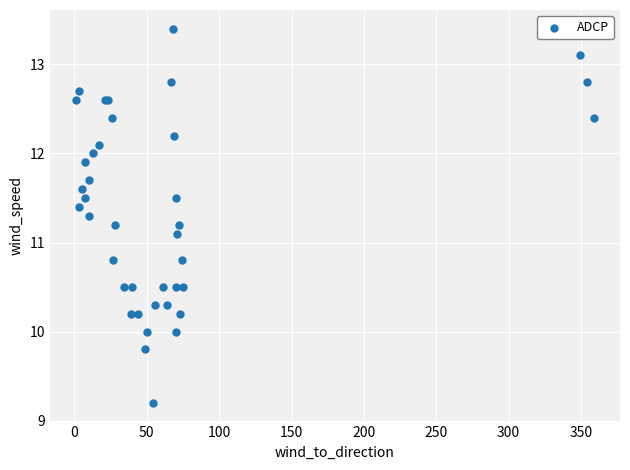

What Y value in the scatter plot is closest to 11?

11.1